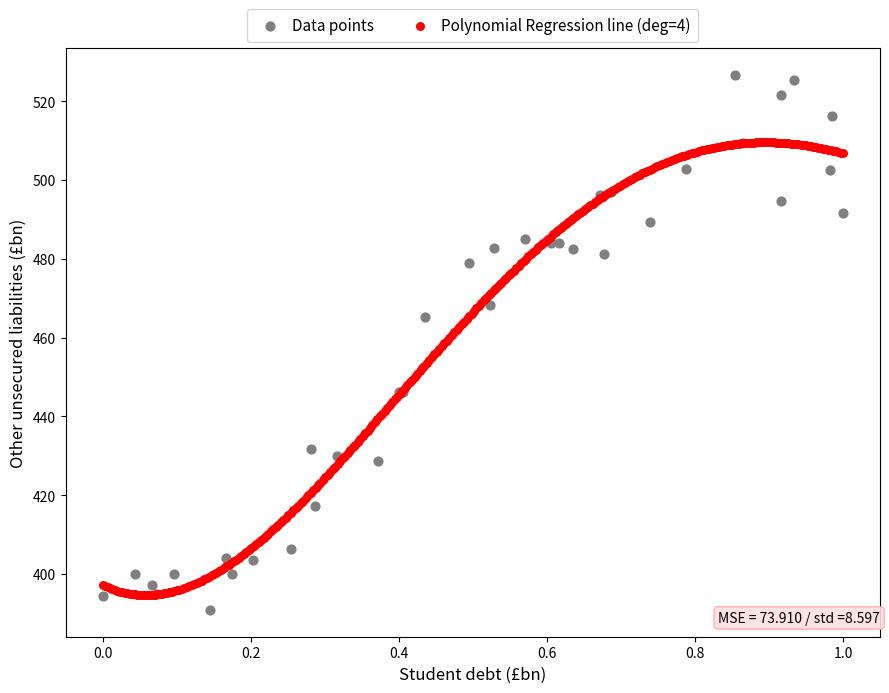

Which series contains the highest Y value?

Data points